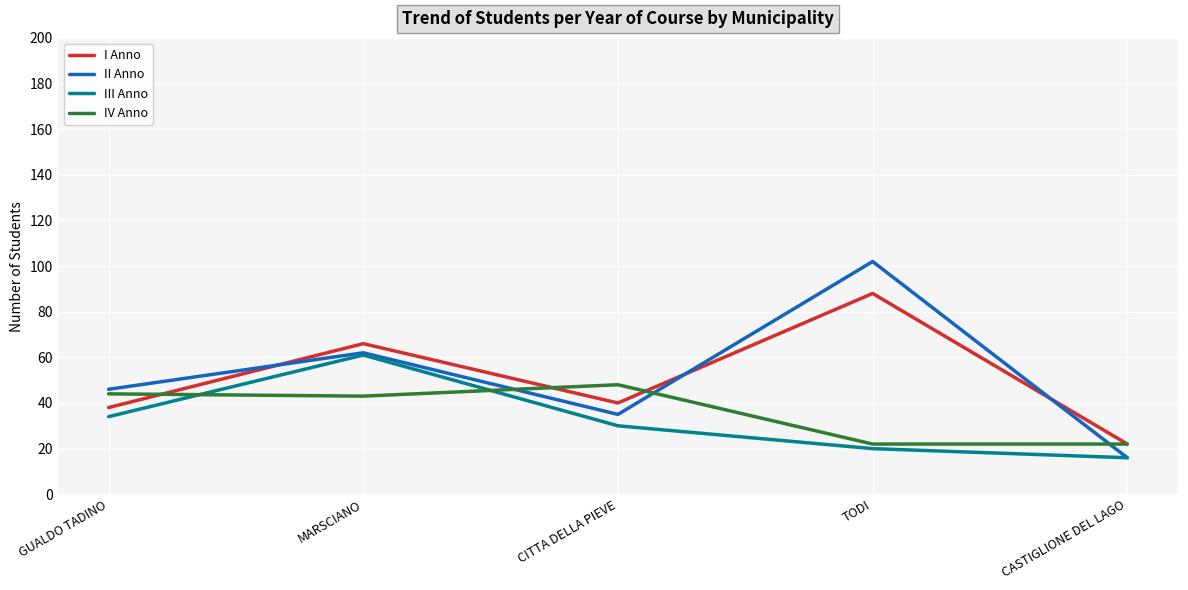

List the labels in order of III Anno value, largest first.

MARSCIANO, GUALDO TADINO, CITTA DELLA PIEVE, TODI, CASTIGLIONE DEL LAGO